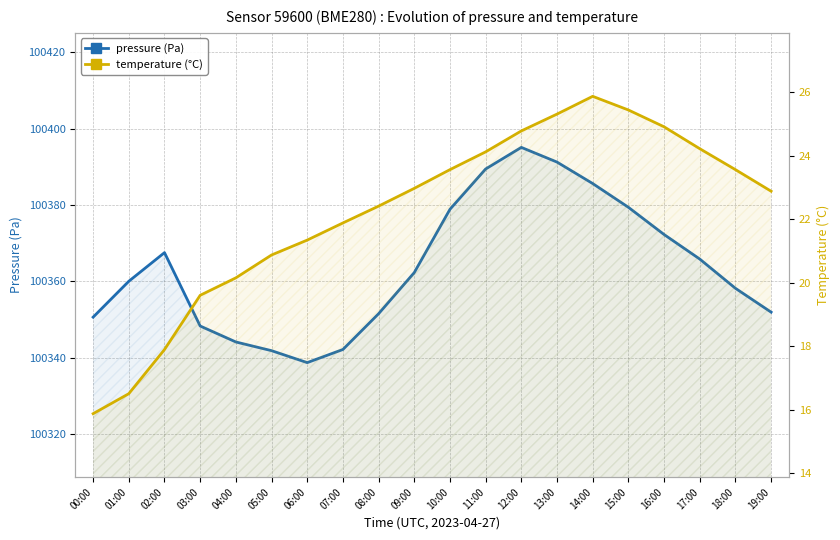

The value of temperature at 18:00 is 9.2. True or false?

False